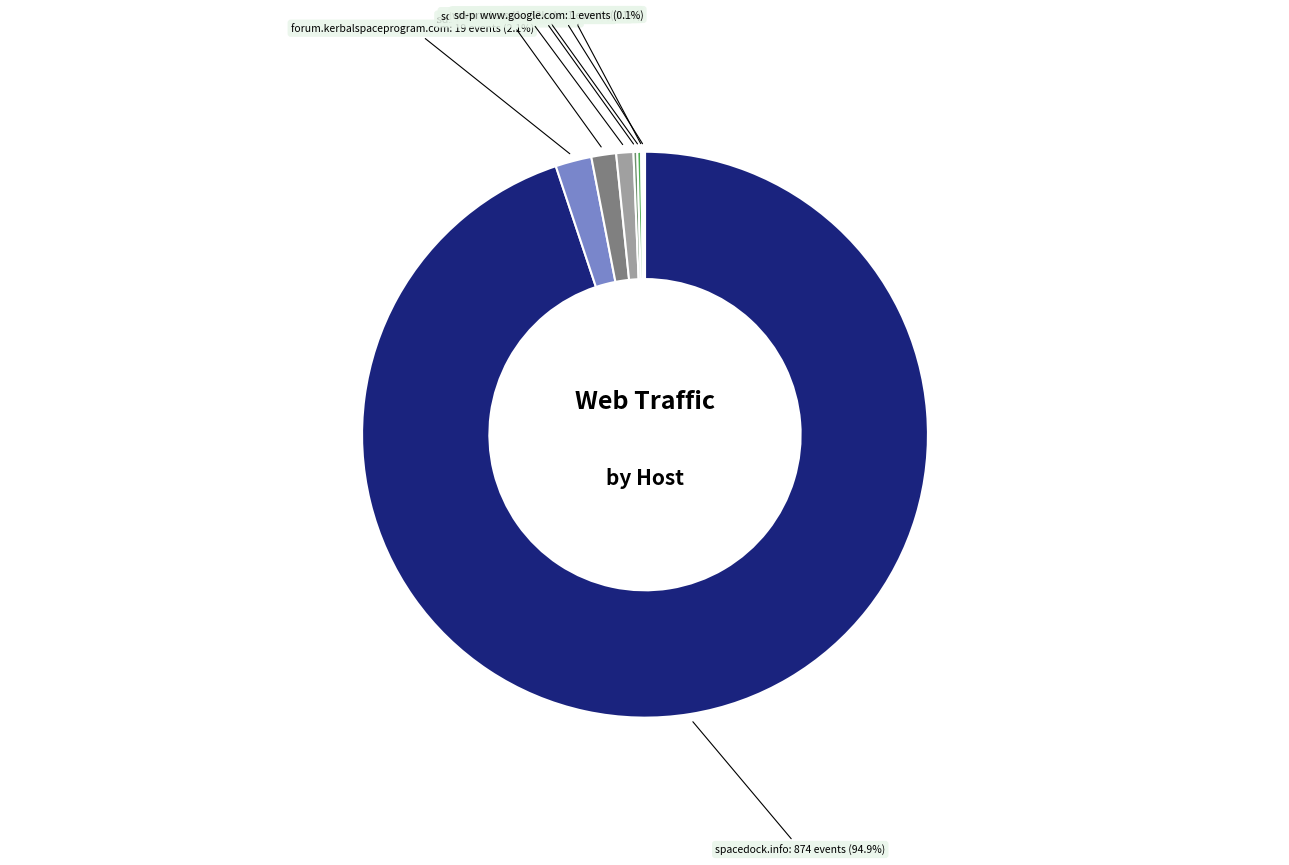

Approximately how many times larger is the value at sd1b.52k.de compared to sd-prod-live.52k.de?

1.4